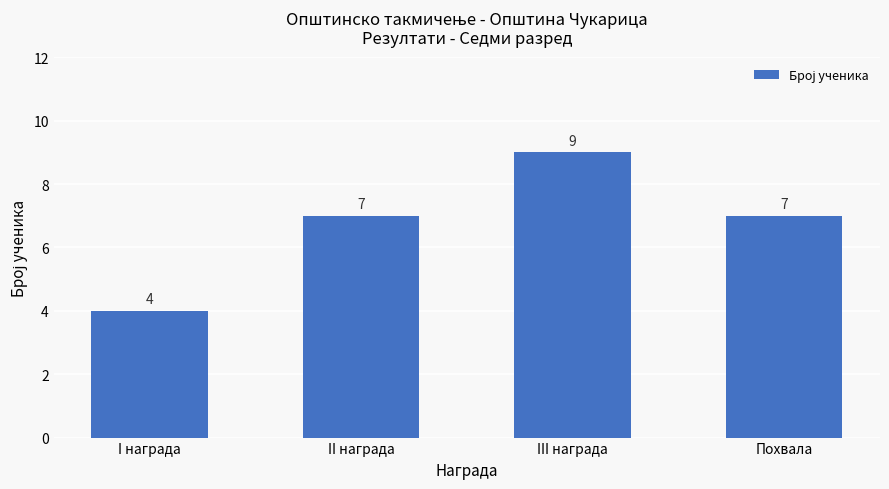

What is the average value?

7